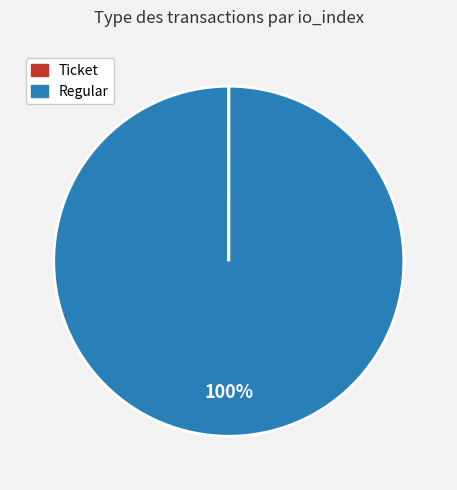

To the nearest percent, what is the average slice percentage?

50%